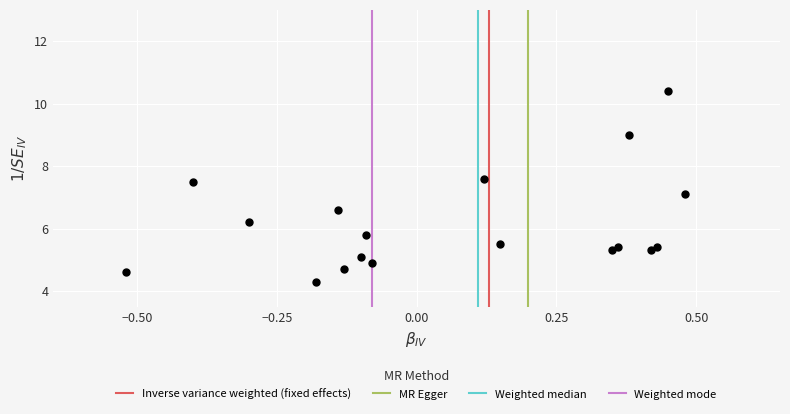

What Y value in the scatter plot is closest to 7?

7.1